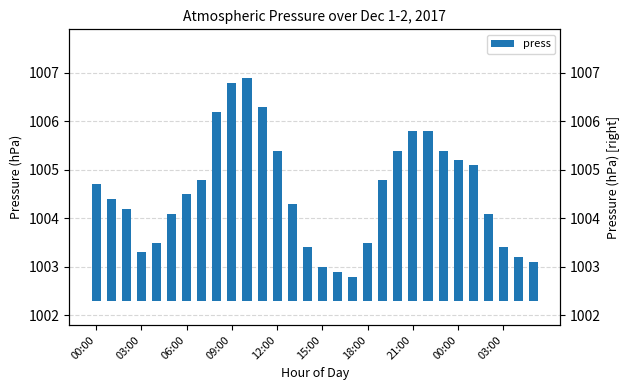

At which label does the data first exceed 2?

00:00